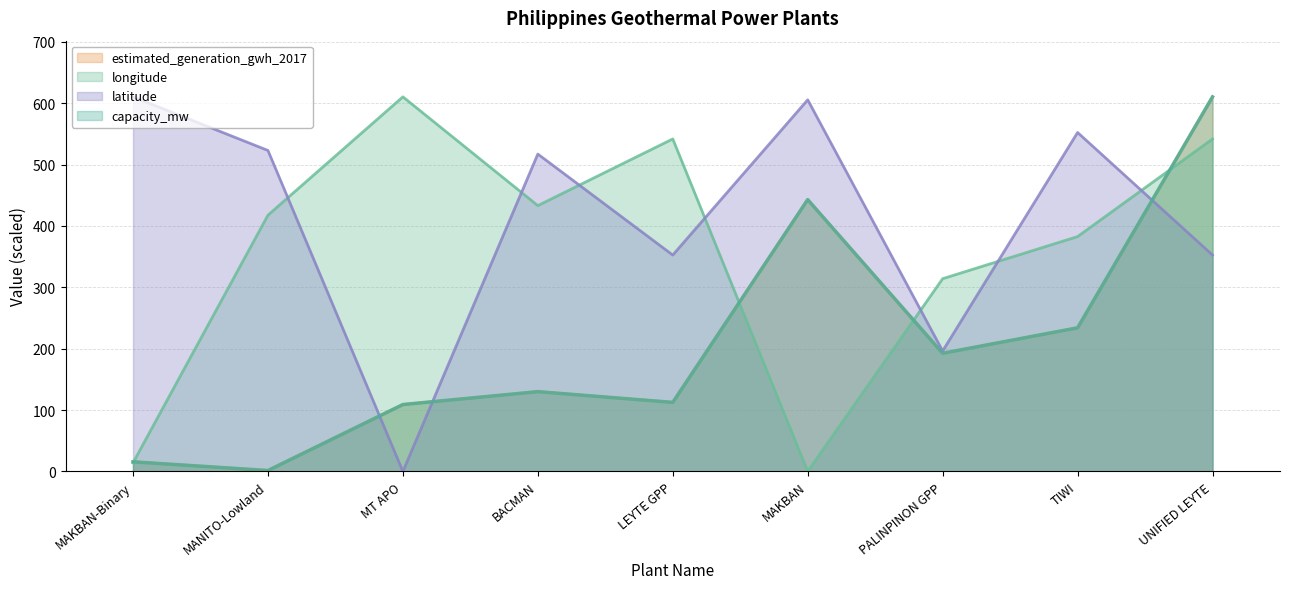

The value of capacity_mw at LEYTE GPP is 112.5. True or false?

True